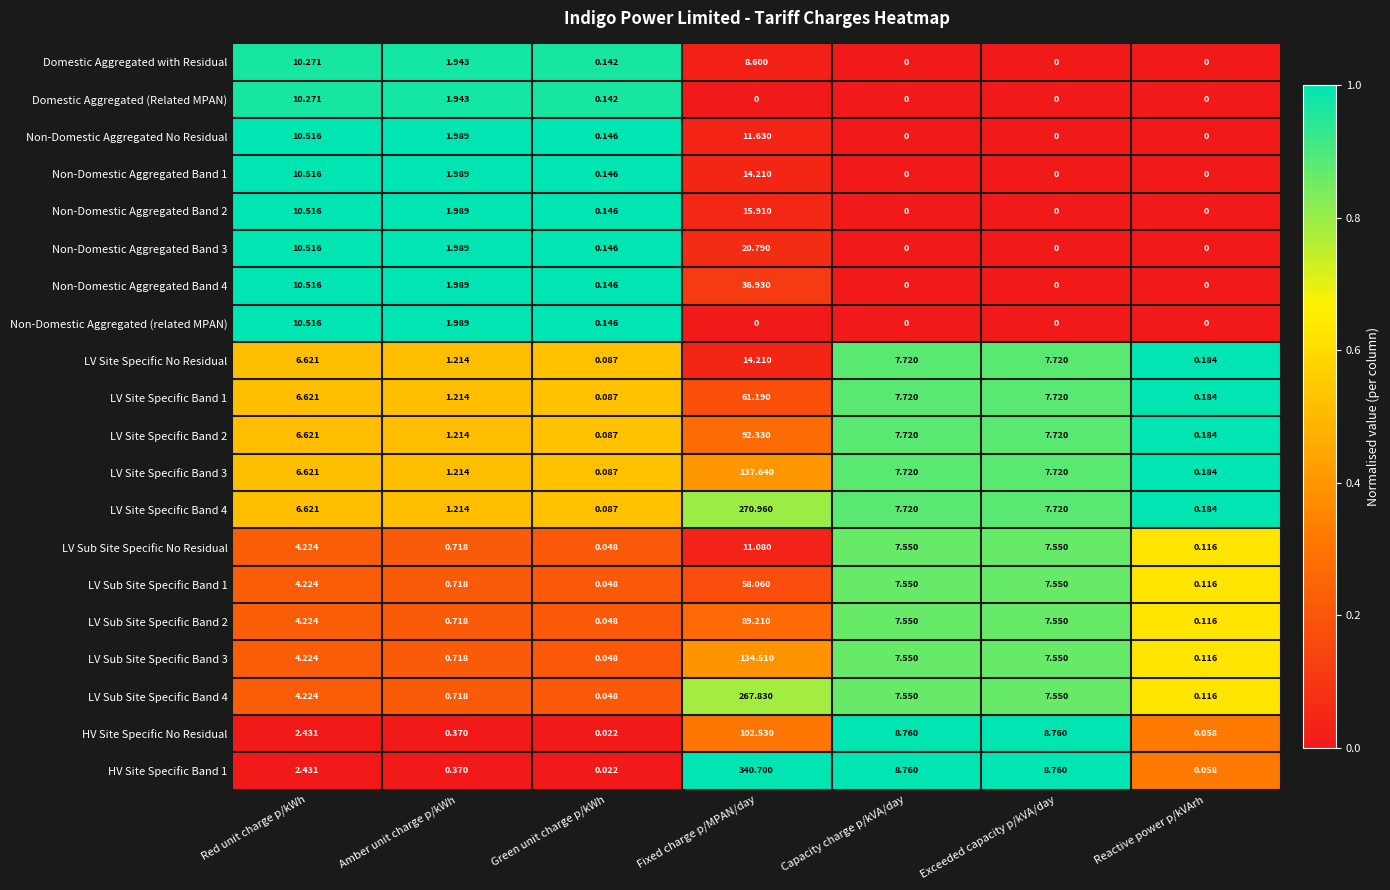

At which label does LV Site Specific Band 1 reach its peak?

Fixed charge p/MPAN/day